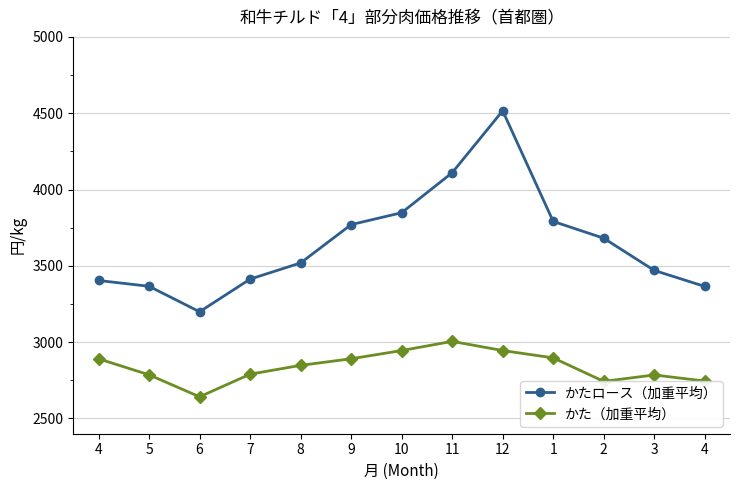

Between 4 and 7, which is larger?

7